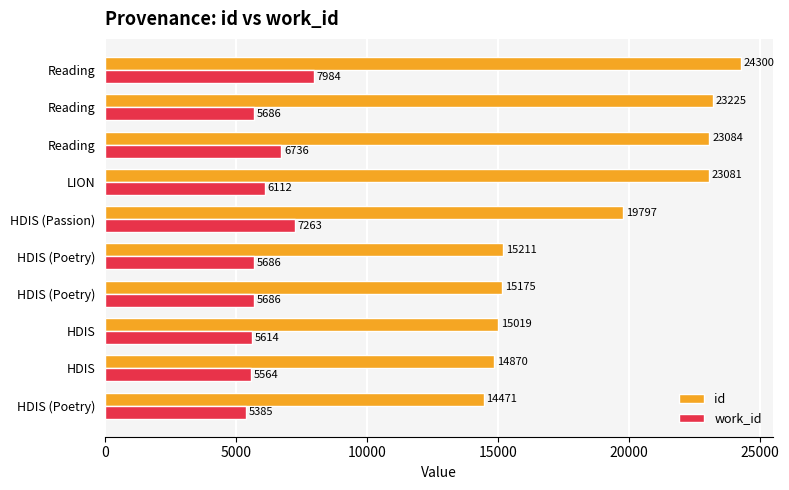

How many categories are shown in the chart?

10